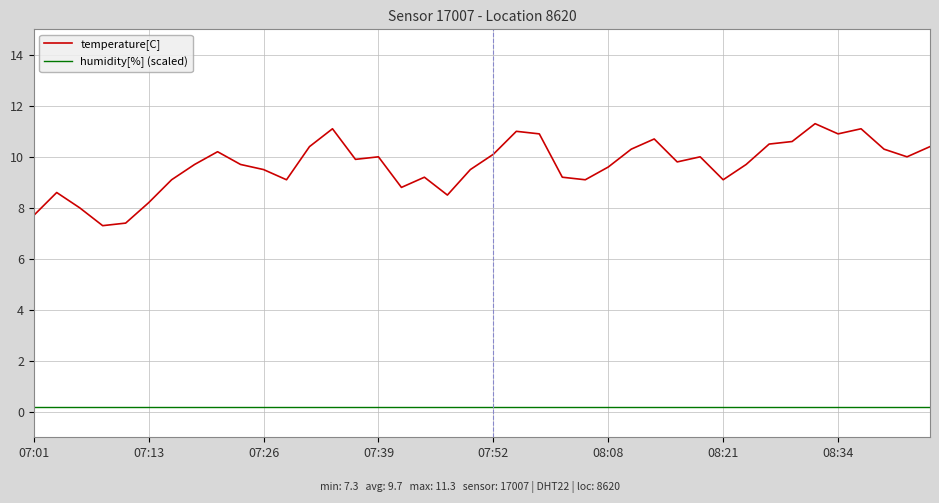

True or false: humidity[%] (scaled) and temperature[C] intersect in this chart.

False